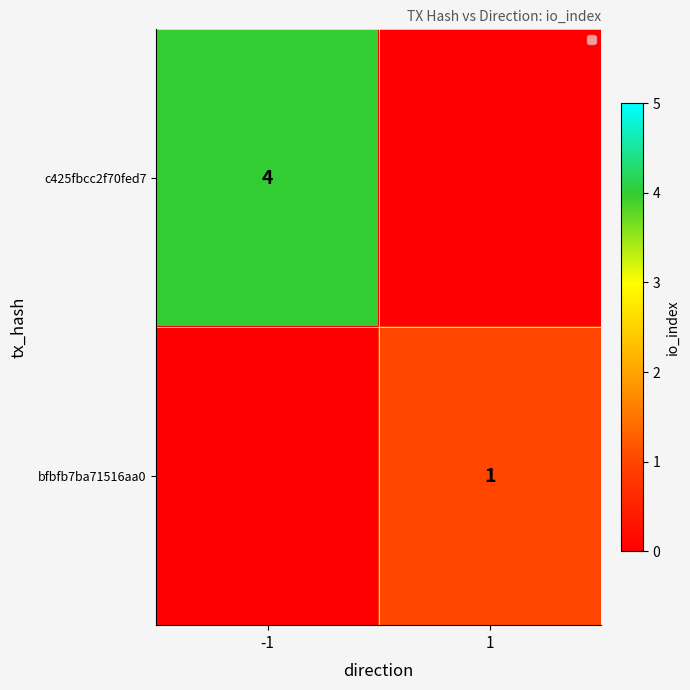

The c425fbcc2f70fed7 series shows 2 at -1. True or false?

False